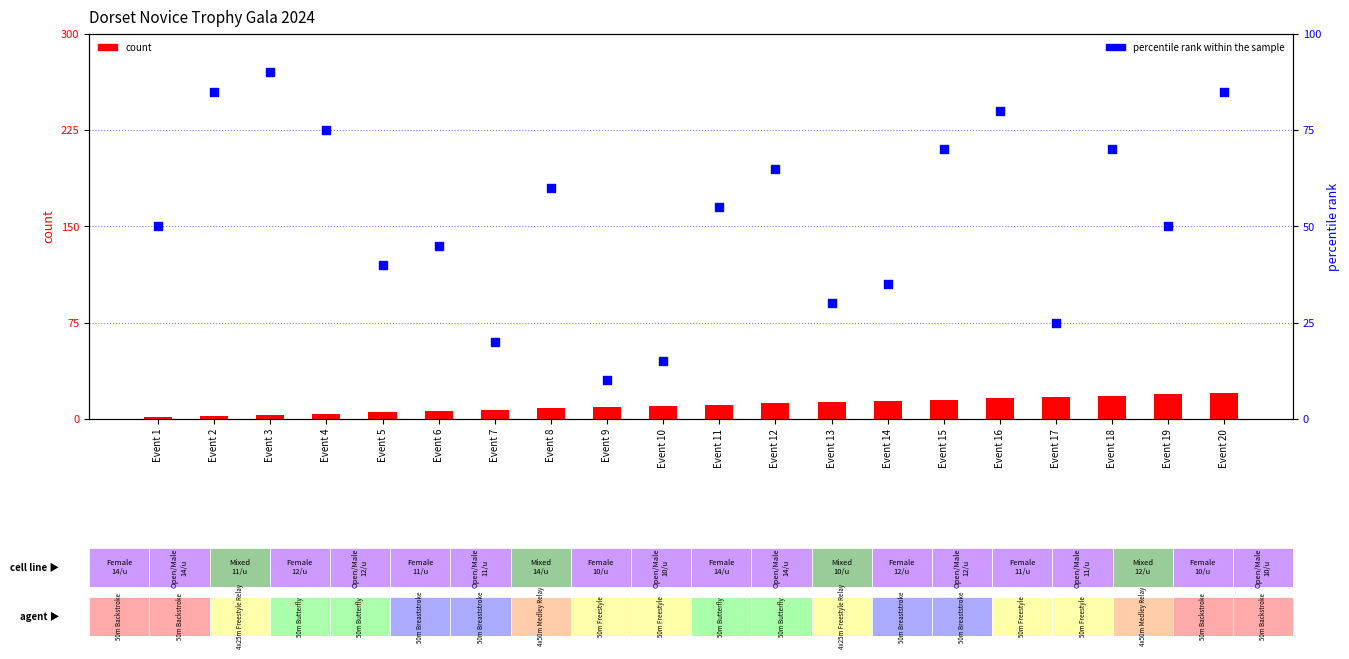

At how many categories does at least one series exceed 21?

17